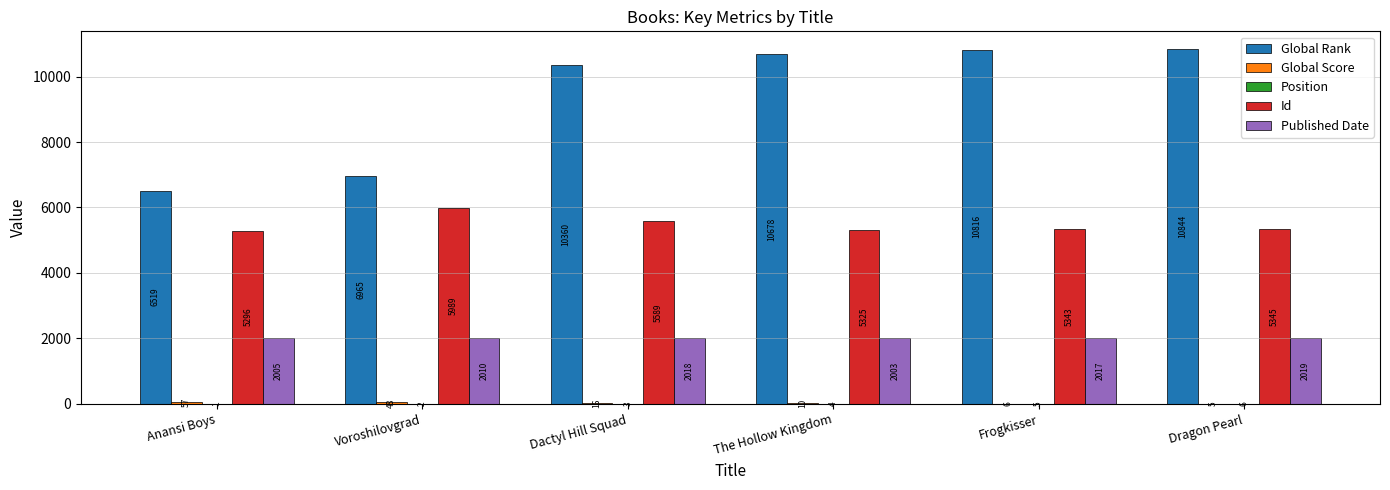

How many categories are shown in the chart?

6